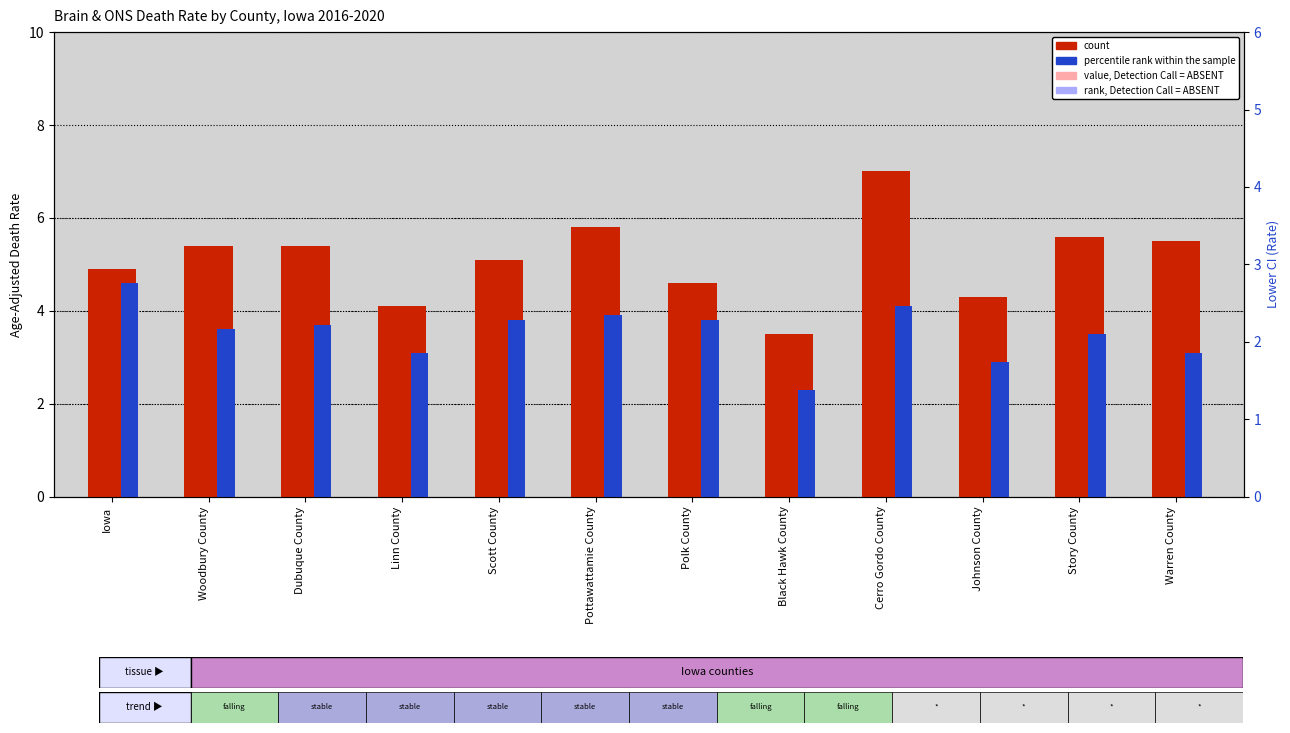

What is the difference between the highest and lowest values at Cerro Gordo County?

2.9